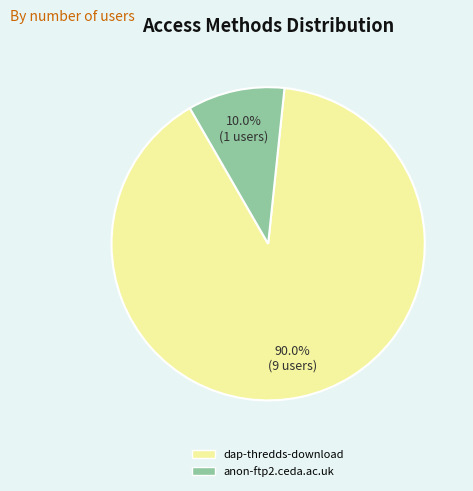

What percentage is the anon-ftp2.ceda.ac.uk slice, to the nearest percent?

10%